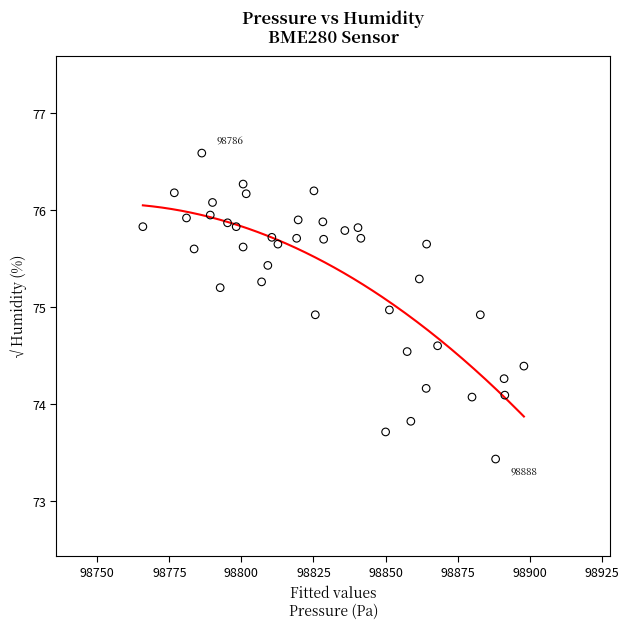

What is the range of X values (max minus min)?

132.2